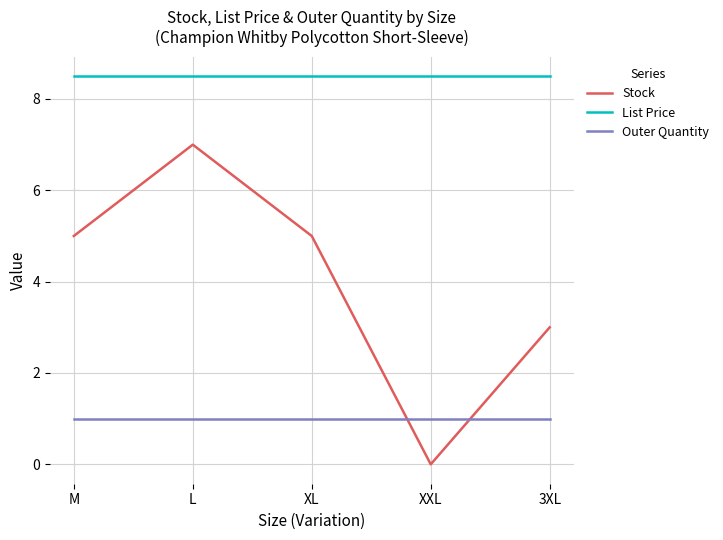

In Stock, how many points are lower than both neighbors (excluding endpoints)?

1